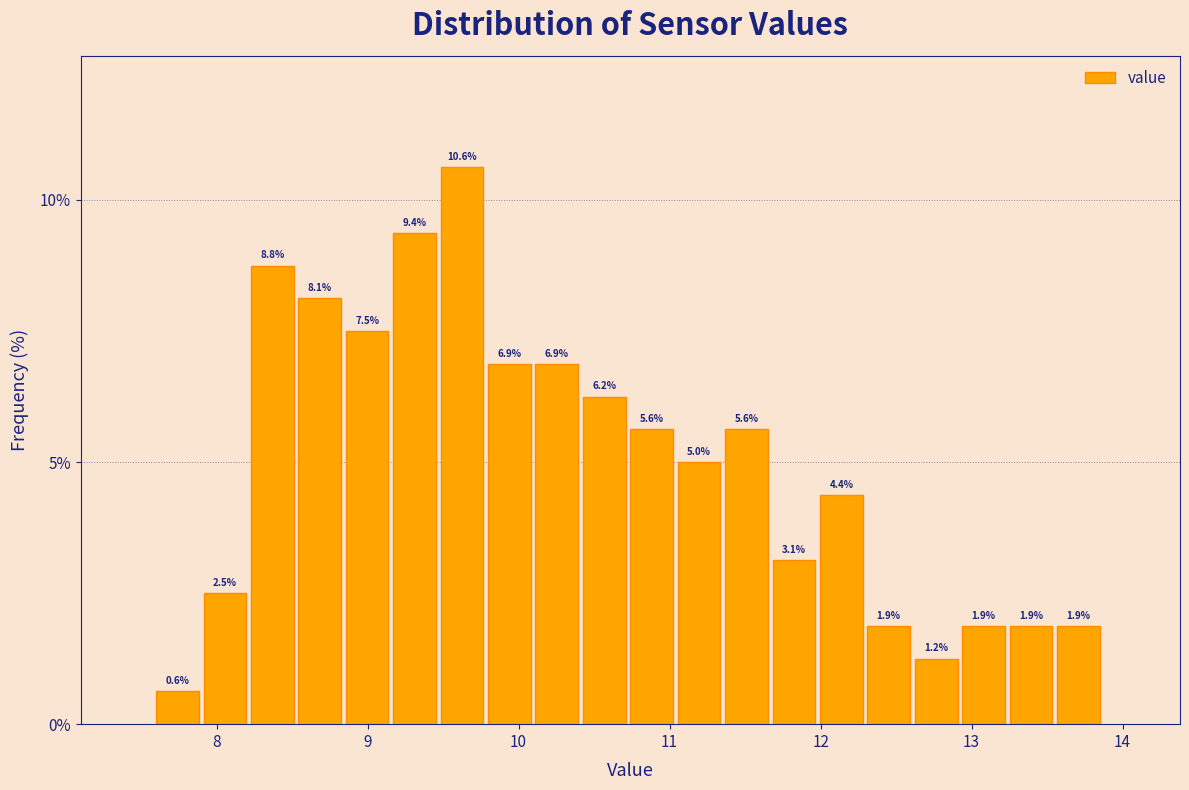

Read against the x-axis, roughly where is the centre of the tallest bar?

9.6